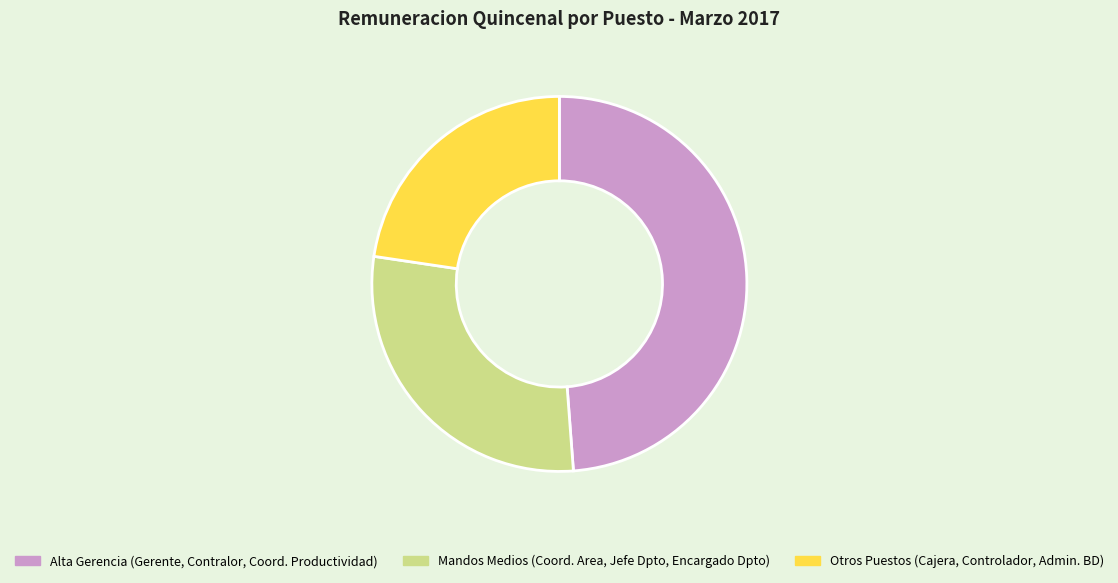

Is it true that Otros Puestos (Cajera, Controlador, Admin. BD) is 10% of the pie?

False